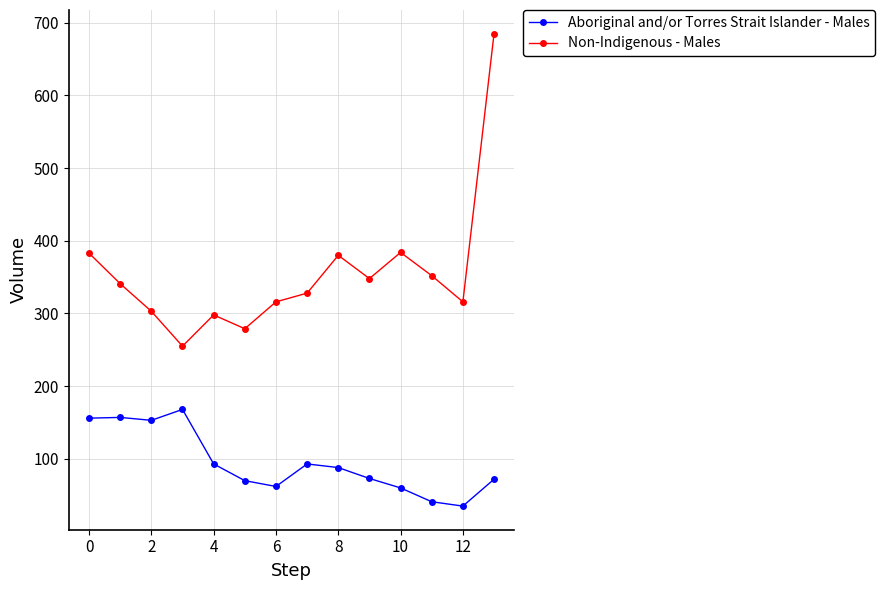

Which series has the widest spread of values?

Non-Indigenous - Males